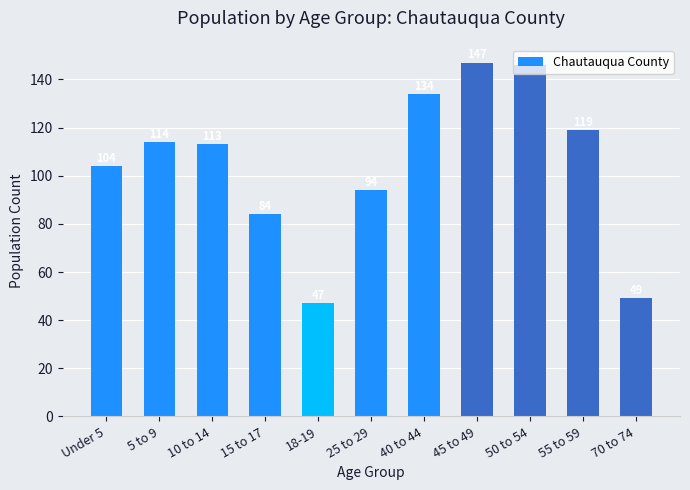

Reading left to right, list all the values displayed in this chart.

Under 5=104	5 to 9=114	10 to 14=113	15 to 17=84	18-19=47	25 to 29=94	40 to 44=134	45 to 49=147	50 to 54=146	55 to 59=119	70 to 74=49